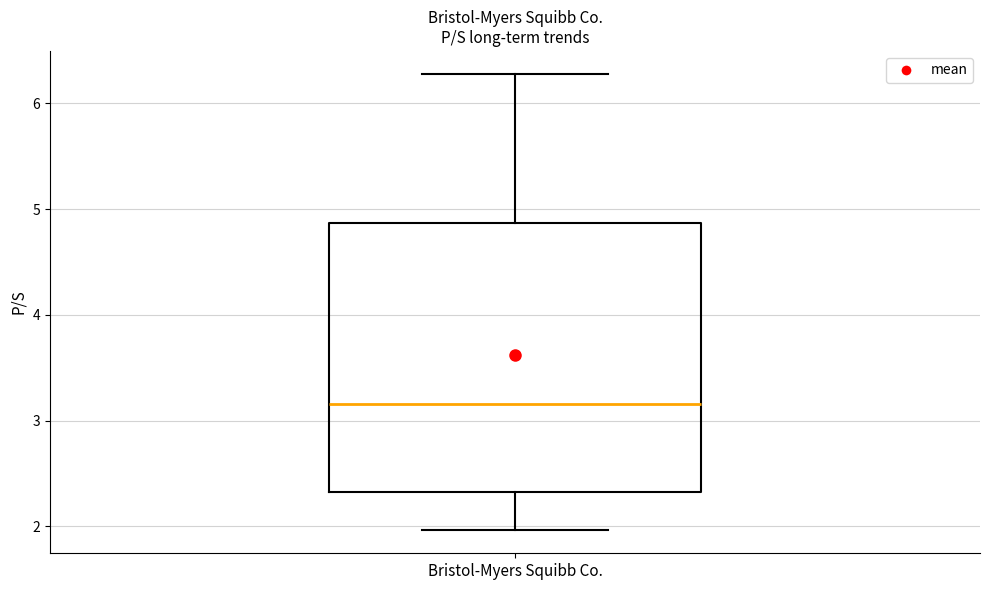

Read this box plot against the y-axis: the position of the median line, the range covered by the box, and the ends of both whiskers. The values are not printed on the chart, so give them approximately, as read against the axis.

median 3.2, box 2.3 to 4.9, whiskers 2.0 to 6.3